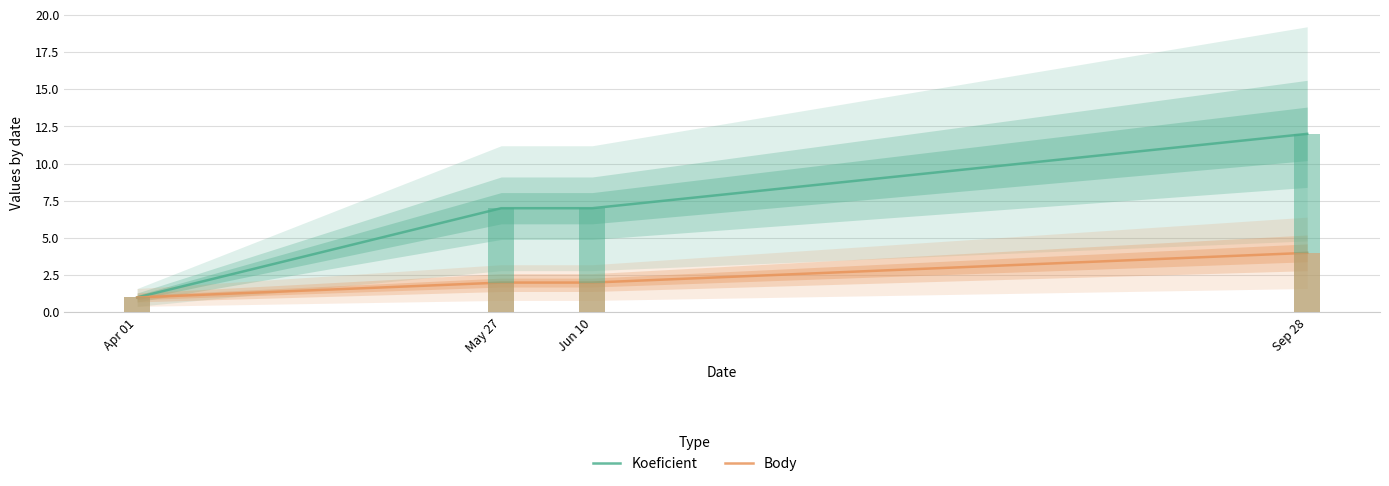

Which has a higher value, Sep 28 or May 27?

Sep 28